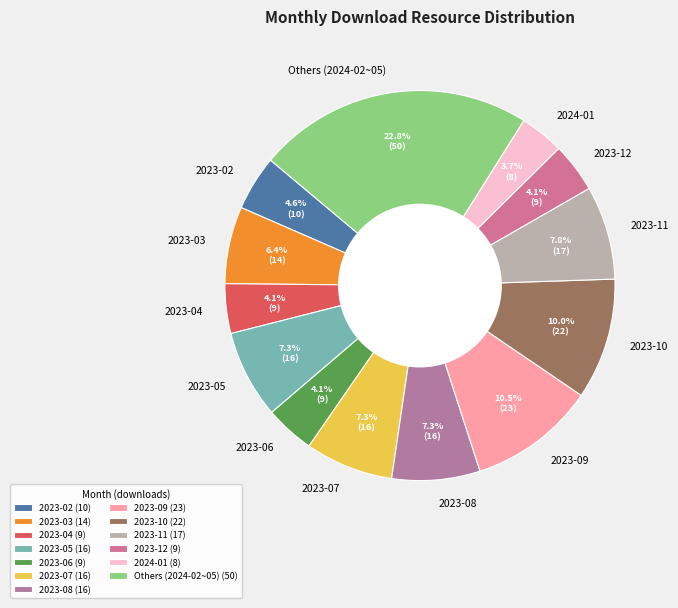

Approximately how many times larger is the value at 2024-01 compared to 2023-02?

0.8